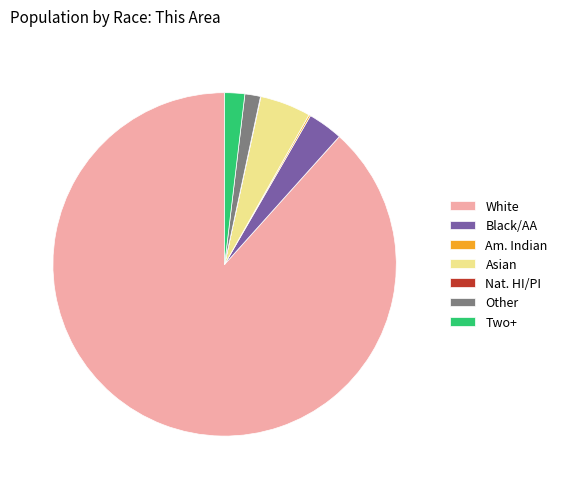

The White slice represents 99% of the pie. True or false?

False